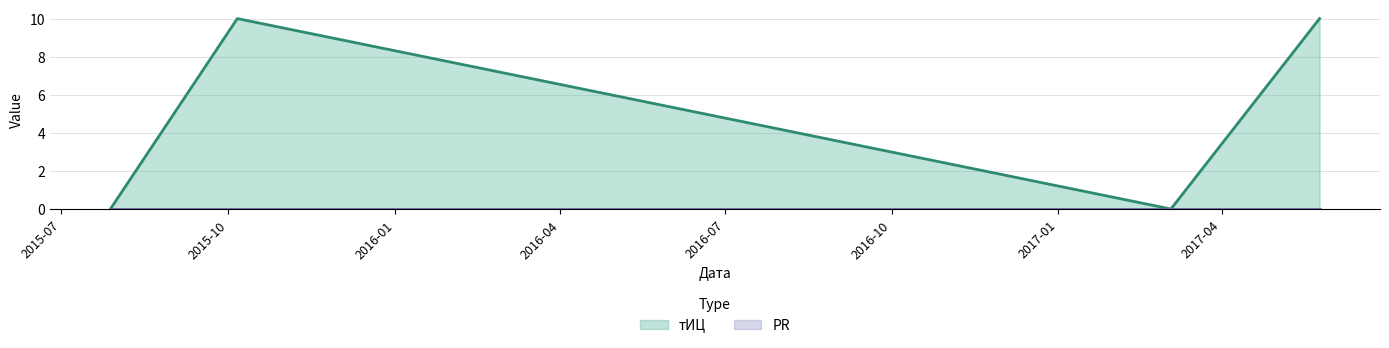

How many data points does each series have?

4